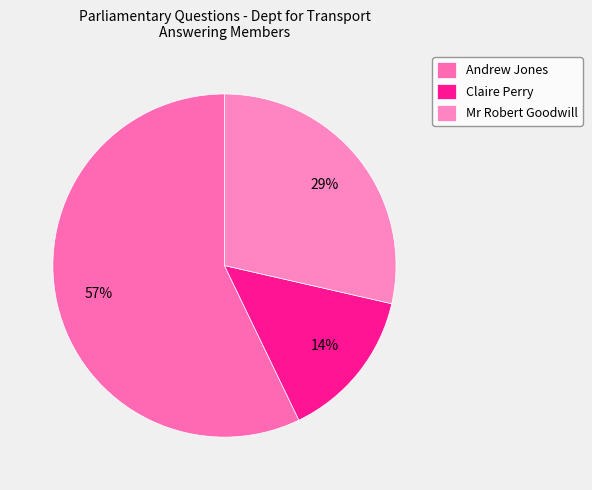

What is the largest slice in the pie chart?

Andrew Jones